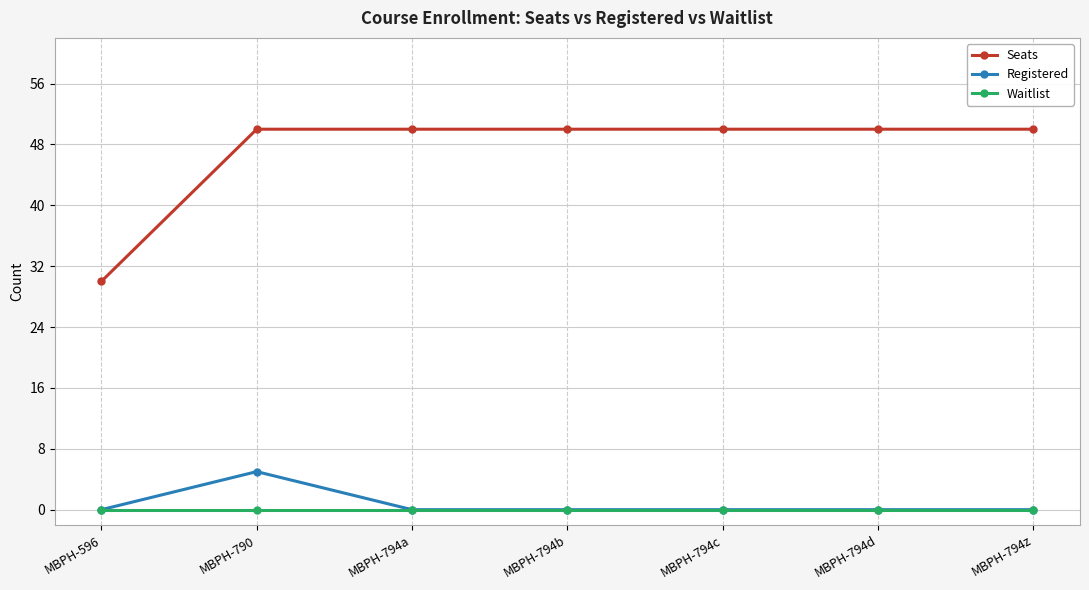

What is the label of the 4th point from the right?

MBPH-794b